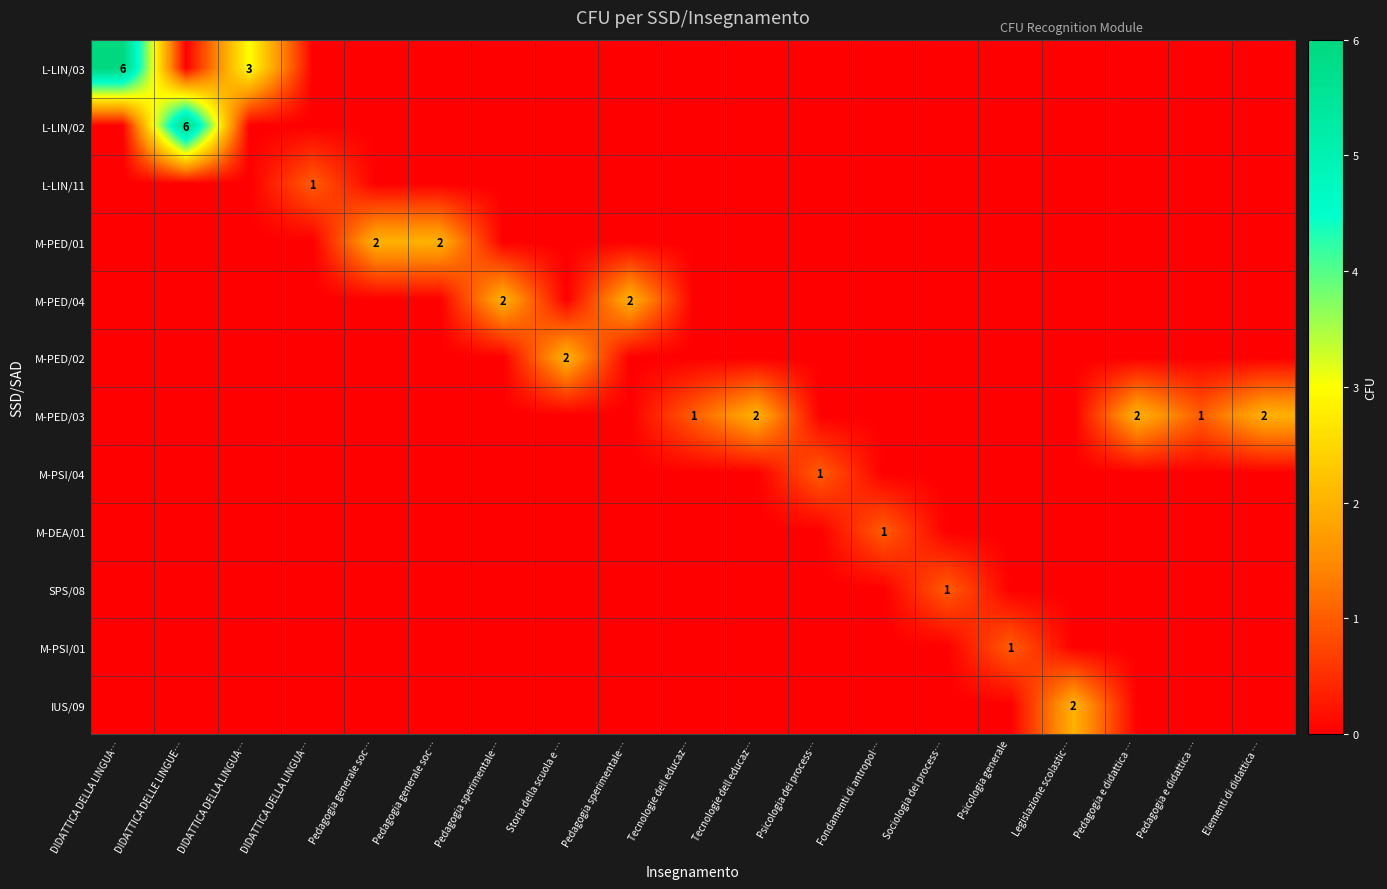

What is the total value across all series at Pedagogia e didattica …?

2